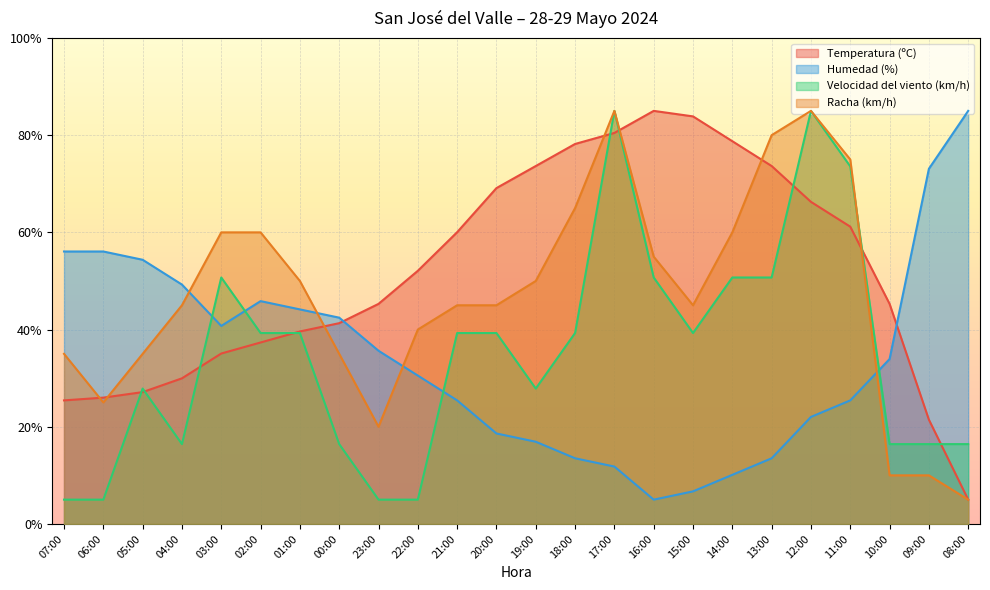

At 16:00, list the series in order from largest to smallest.

Temperatura (ºC), Racha (km/h), Velocidad del viento (km/h), Humedad (%)